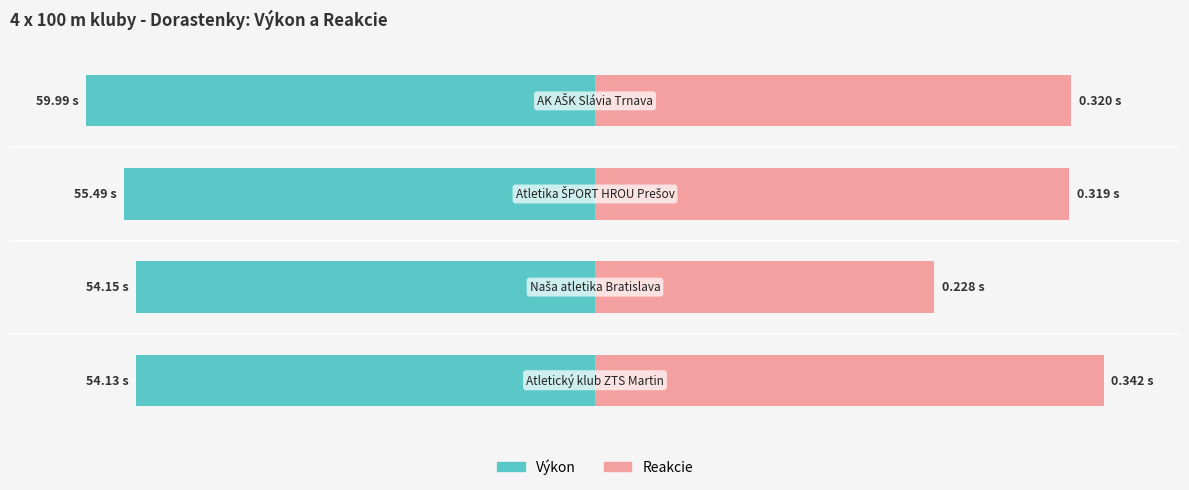

Count the number of data series in this chart.

2